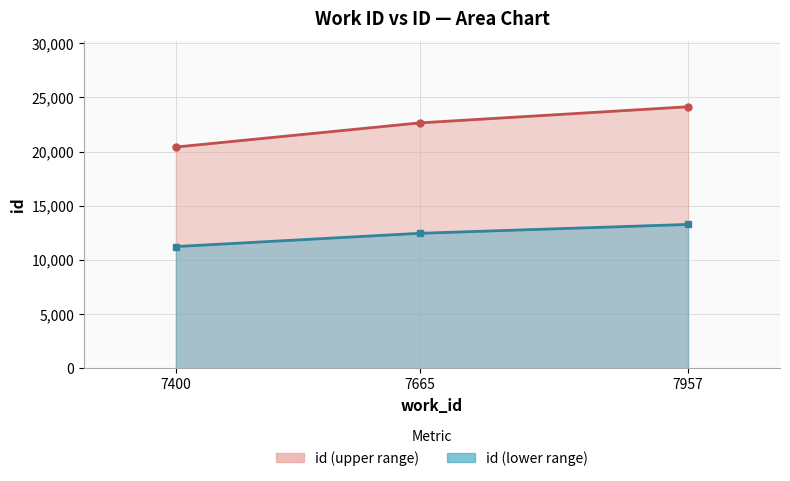

Is the value of id (line) at 7400 greater than the value of id lower (line) at 7665?

Yes